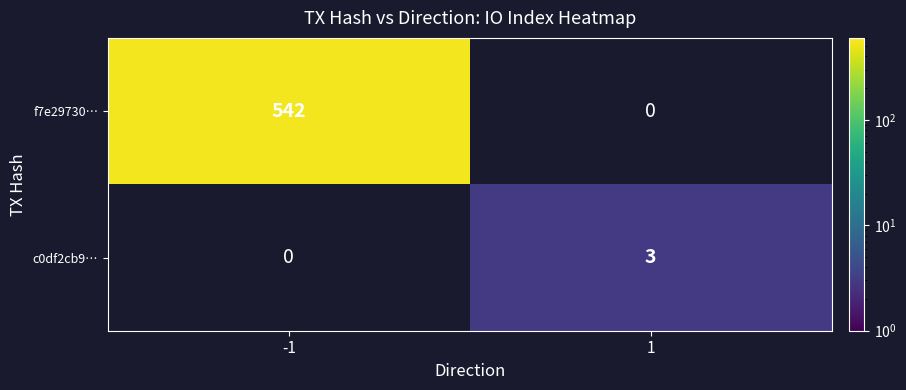

Which category has the highest value across all series?

-1